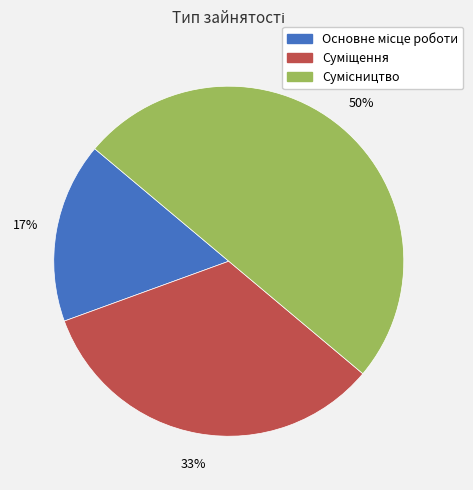

To the nearest percent, what is the difference between the largest and smallest slice percentages?

33%